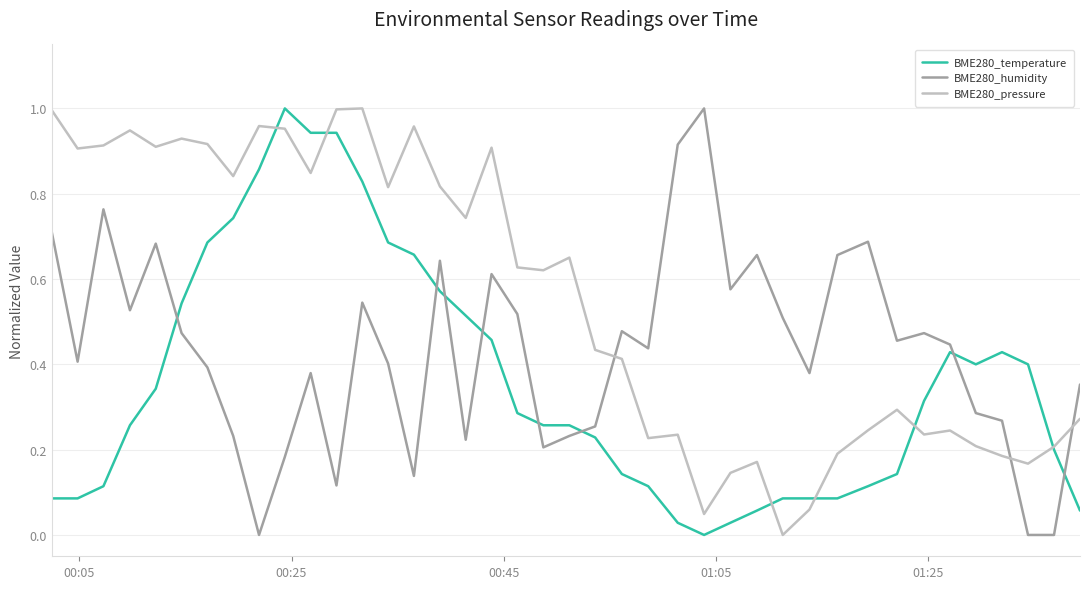

After their last crossing, which series has the higher values: BME280_humidity or BME280_temperature?

BME280_humidity